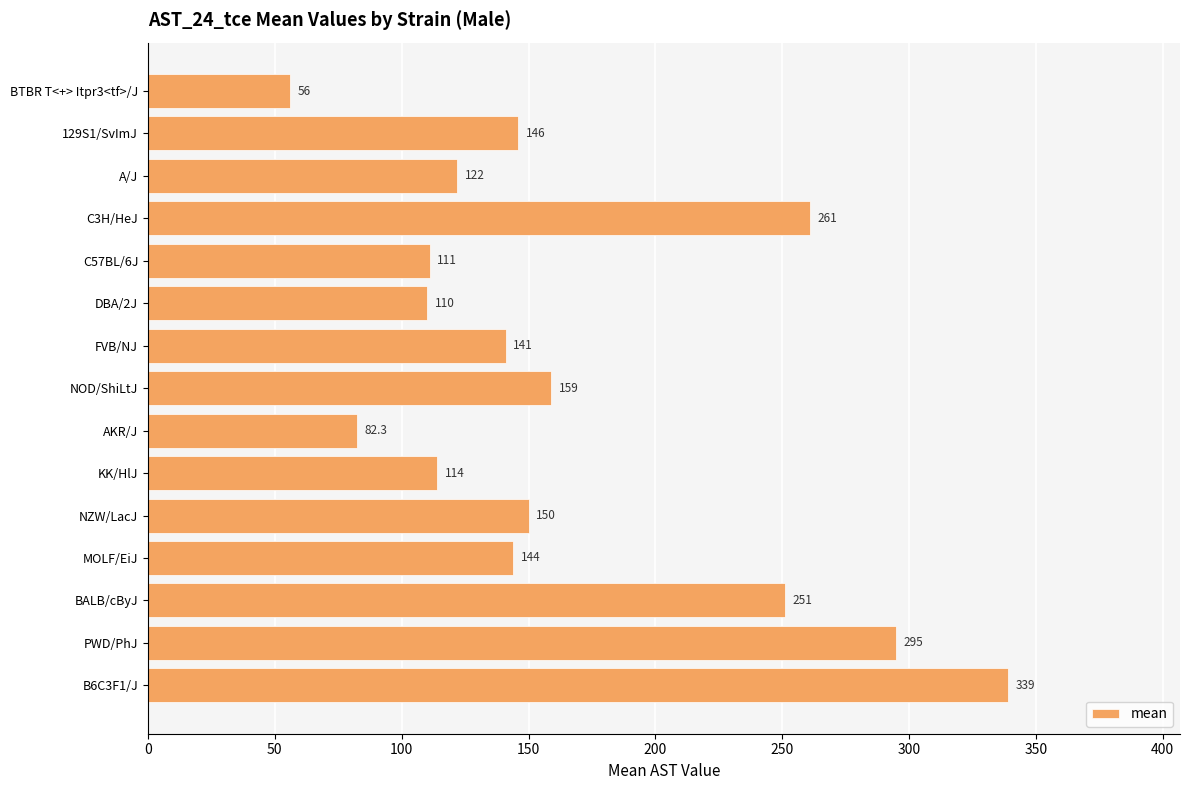

Where is the data nearest to the value 197?

NOD/ShiLtJ